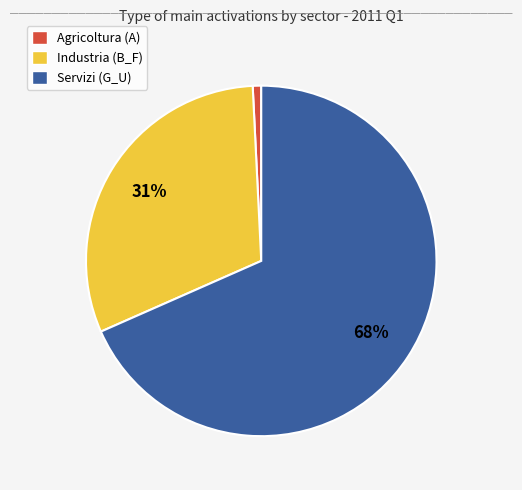

Is it true that Agricoltura (A) is 1% of the pie?

True